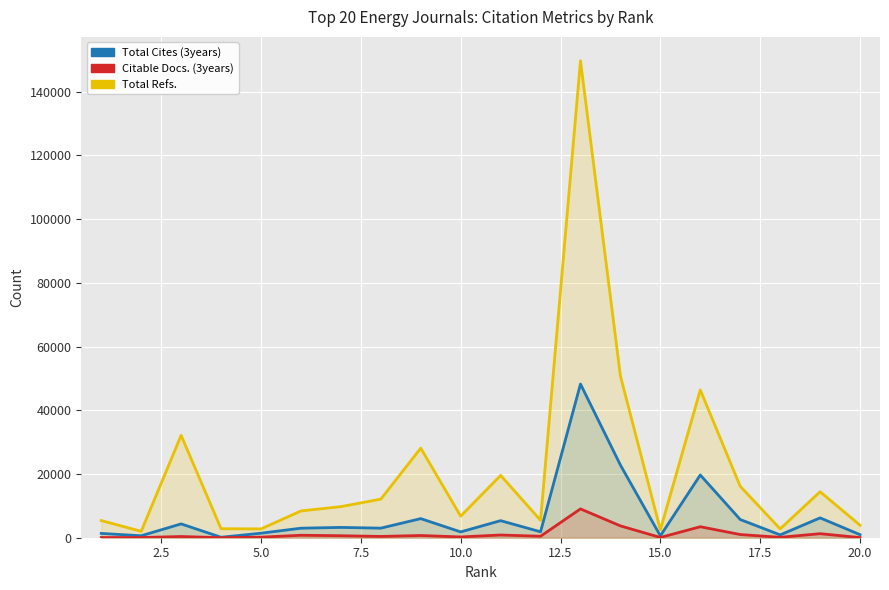

True or false: Total Refs. has more than 2 points higher than both neighbors.

True